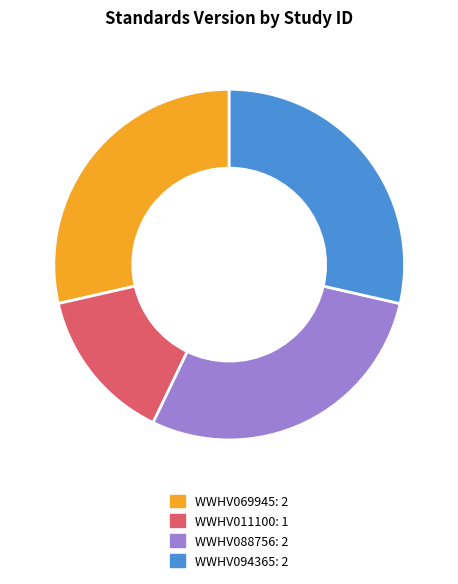

Is the sum of WWHV069945 and WWHV094365 greater than half?

Yes